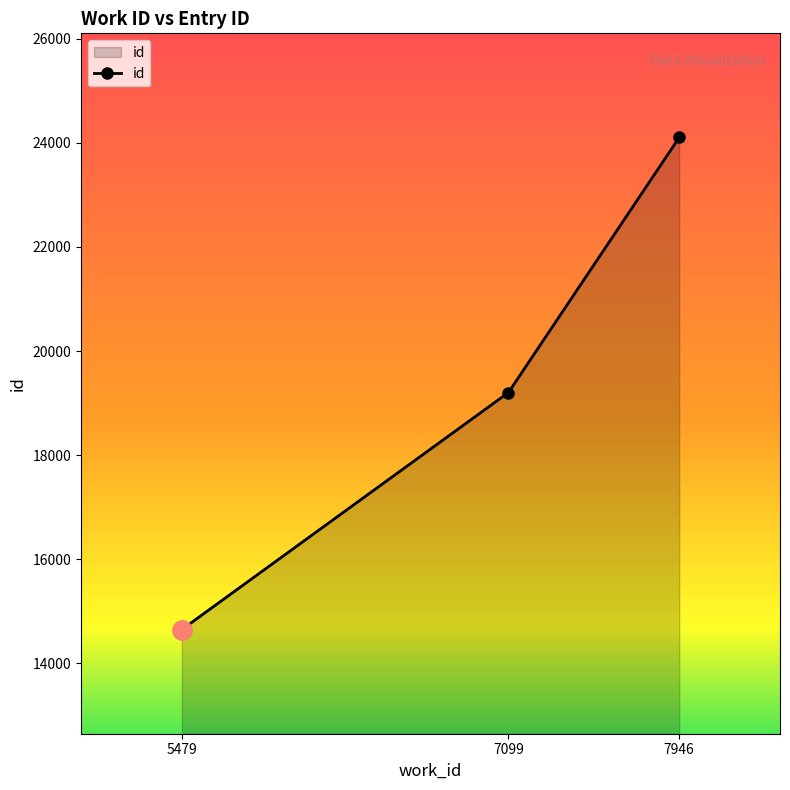

Reading right to left, list all the values displayed in this chart.

7946=24101	7099=19203	5479=14650